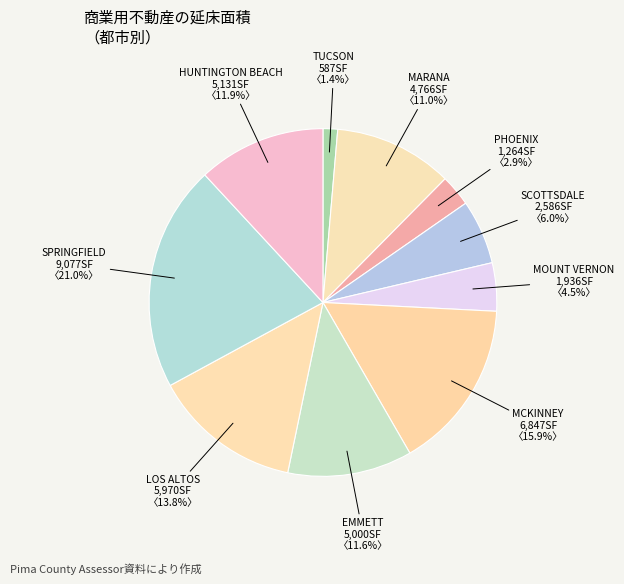

Is MOUNT VERNON the majority of the pie?

No